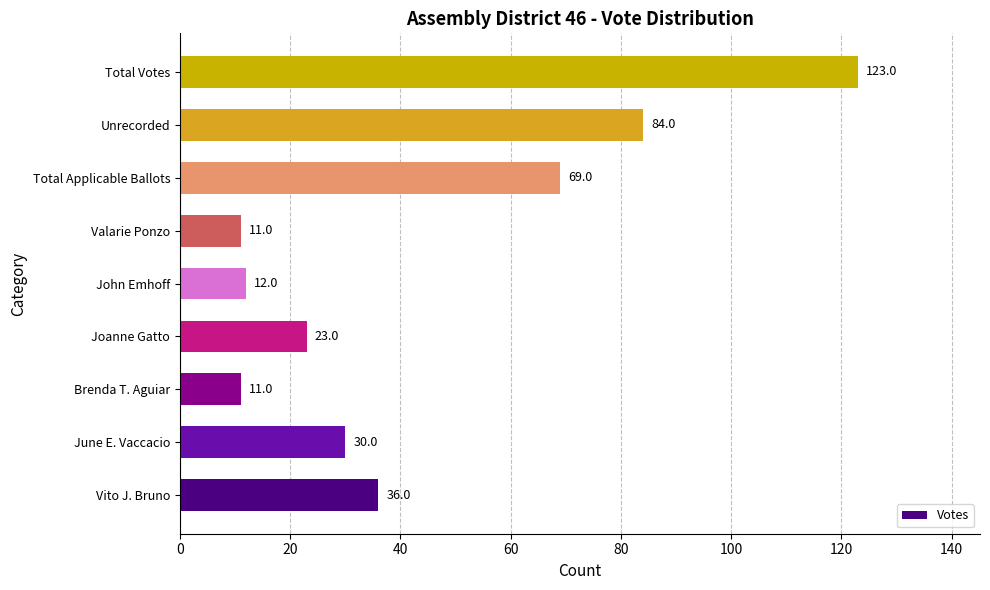

Reading bottom to top, transcribe all the data shown in this chart.

Vito J. Bruno=36	June E. Vaccacio=30	Brenda T. Aguiar=11	Joanne Gatto=23	John Emhoff=12	Valarie Ponzo=11	Total Applicable Ballots=69	Unrecorded=84	Total Votes=123